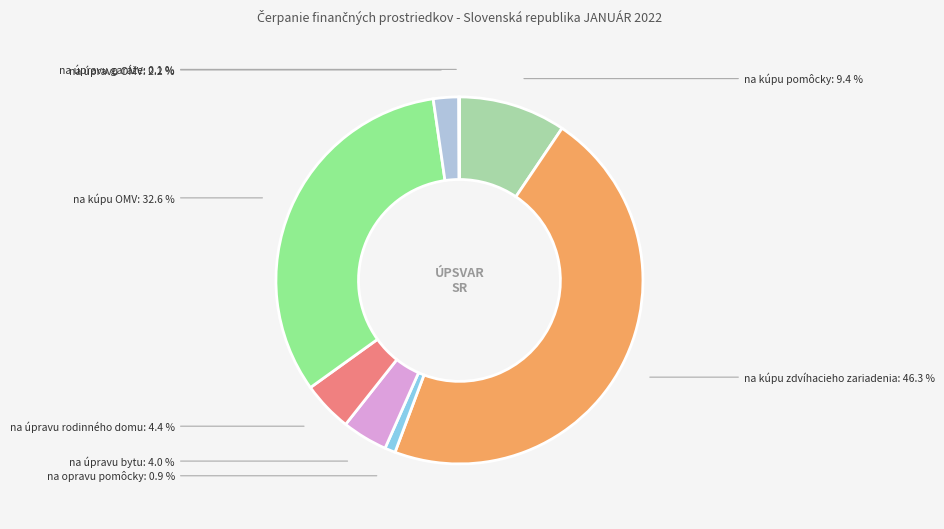

Is there any slice that represents more than half of the pie?

No